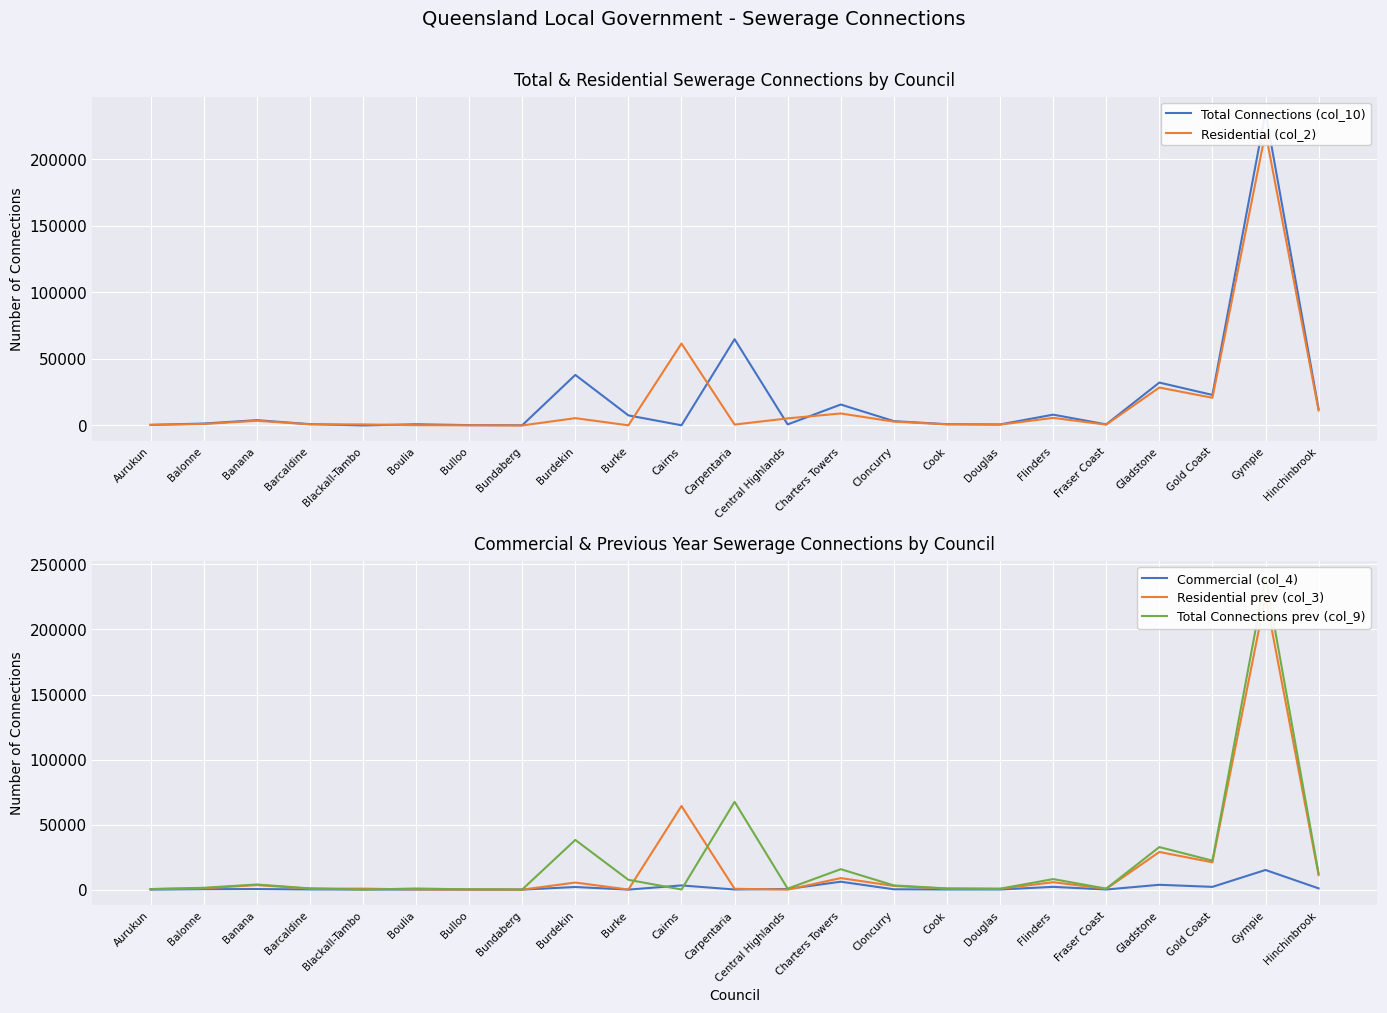

At how many categories does at least one series exceed 31988?

5